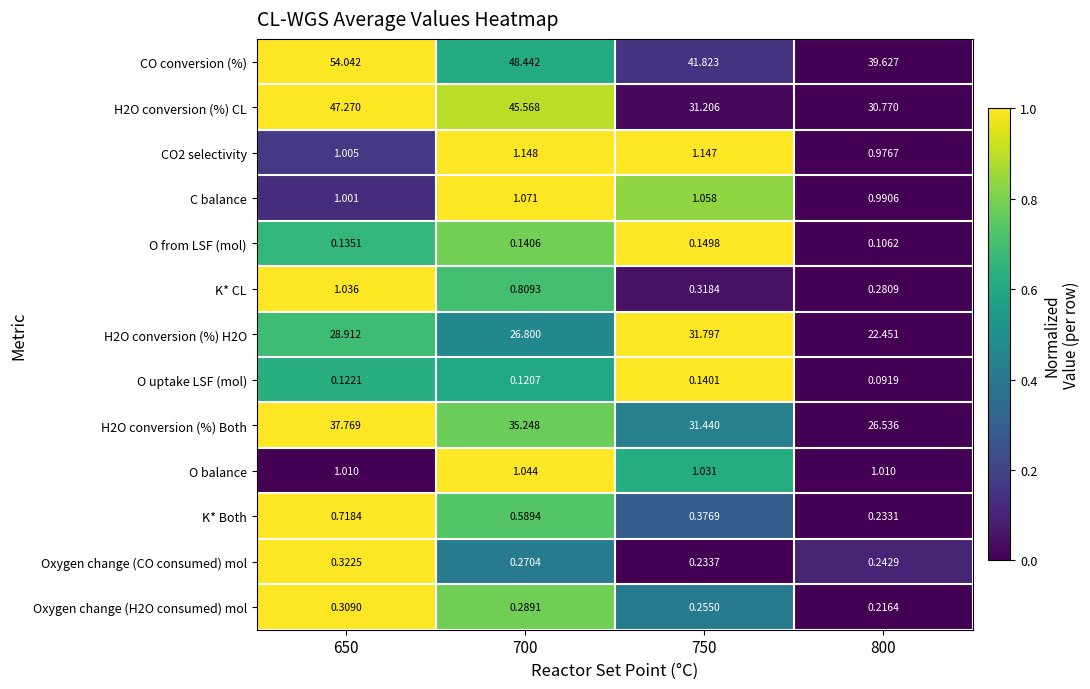

Rank the series by their maximum value, from lowest to highest.

O uptake LSF (mol), O from LSF (mol), Oxygen change (H2O consumed) mol, Oxygen change (CO consumed) mol, K* Both, K* CL, O balance, C balance, CO2 selectivity, H2O conversion (%) H2O, H2O conversion (%) Both, H2O conversion (%) CL, CO conversion (%)